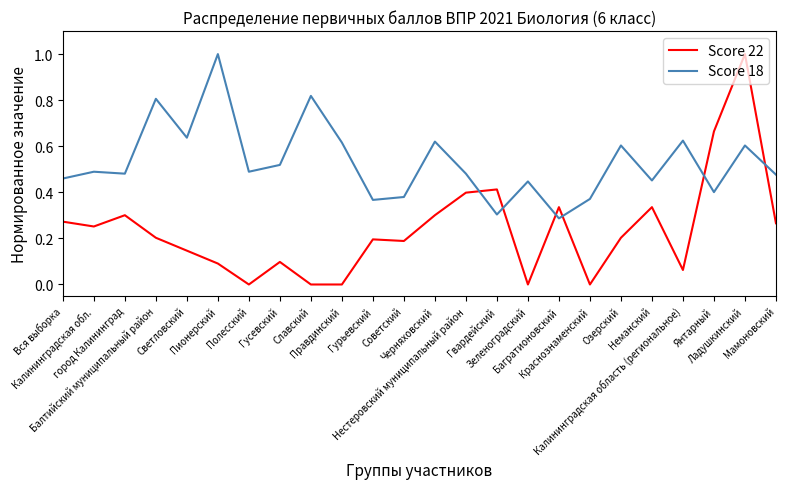

Which category has the lowest value in the Score 18 series?

Багратионовский